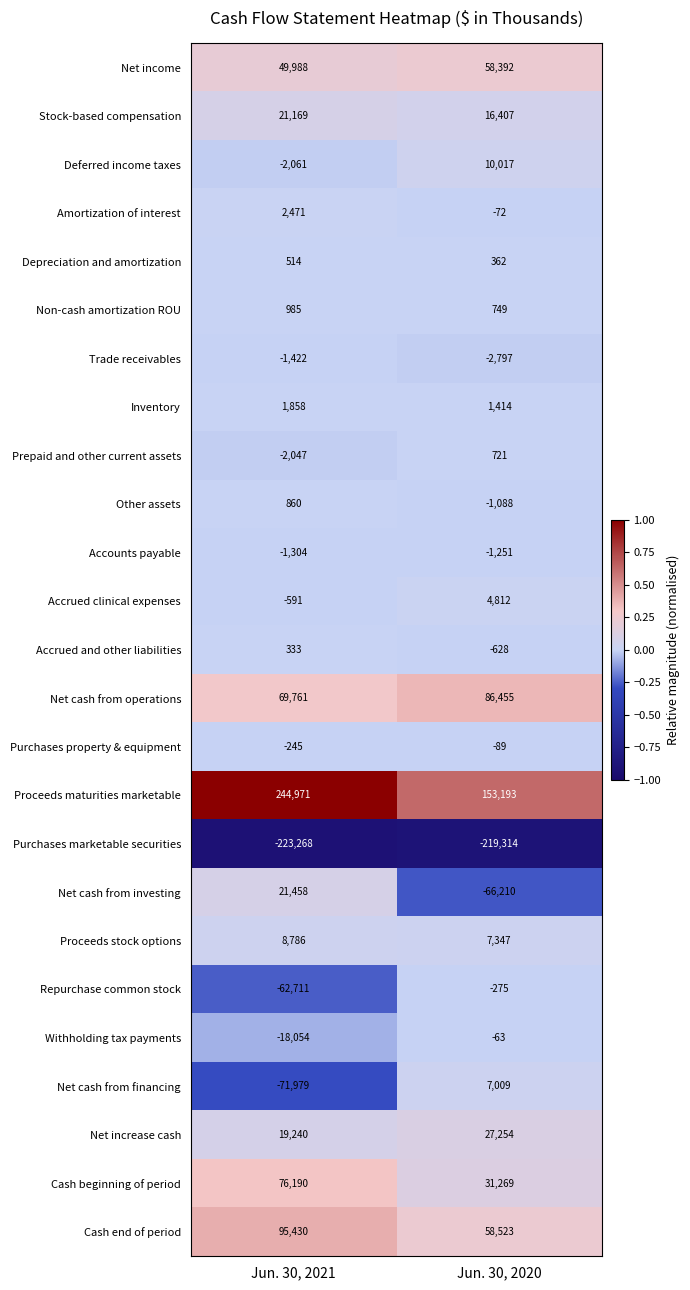

How many data points does each series have?

2